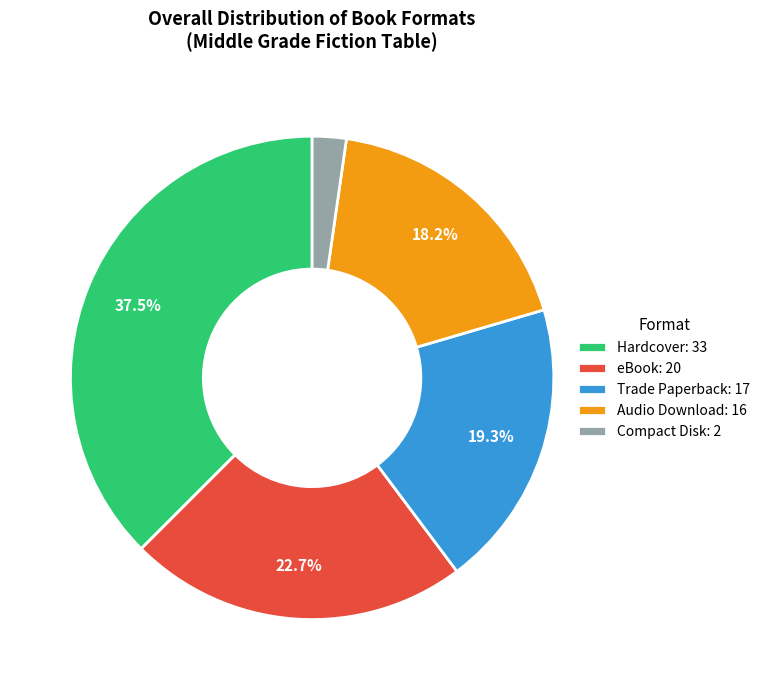

How many slices are in this pie chart?

5